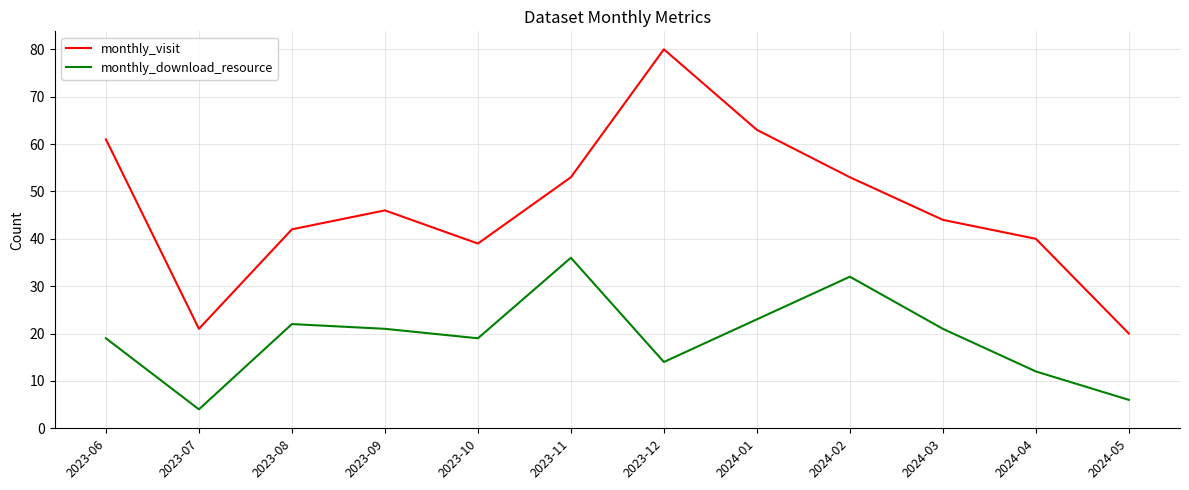

At which category is the sum across all series the highest?

2023-12